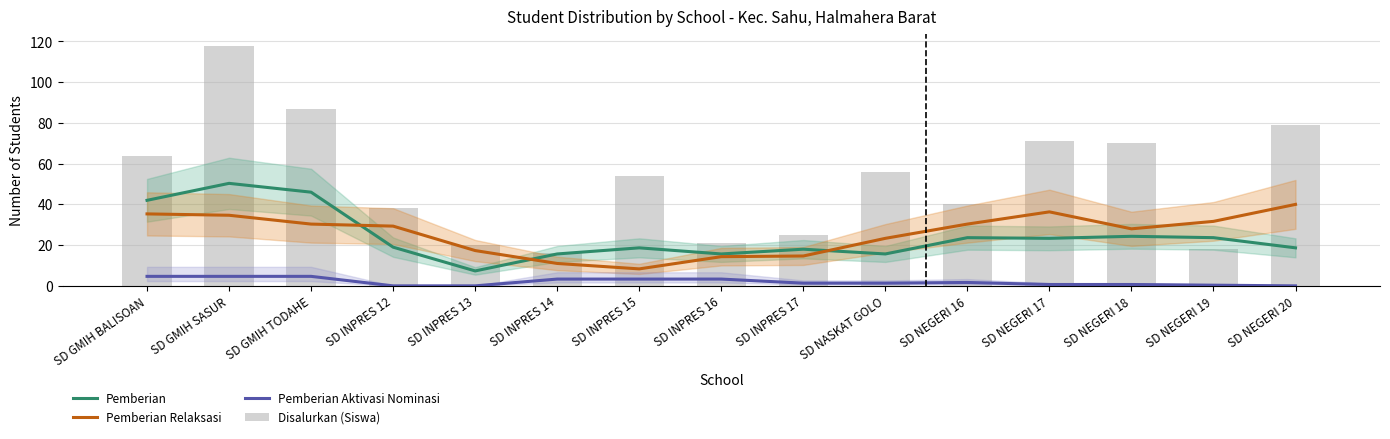

Where does the Disalurkan (Siswa) series first go above 54?

SD GMIH BALISOAN